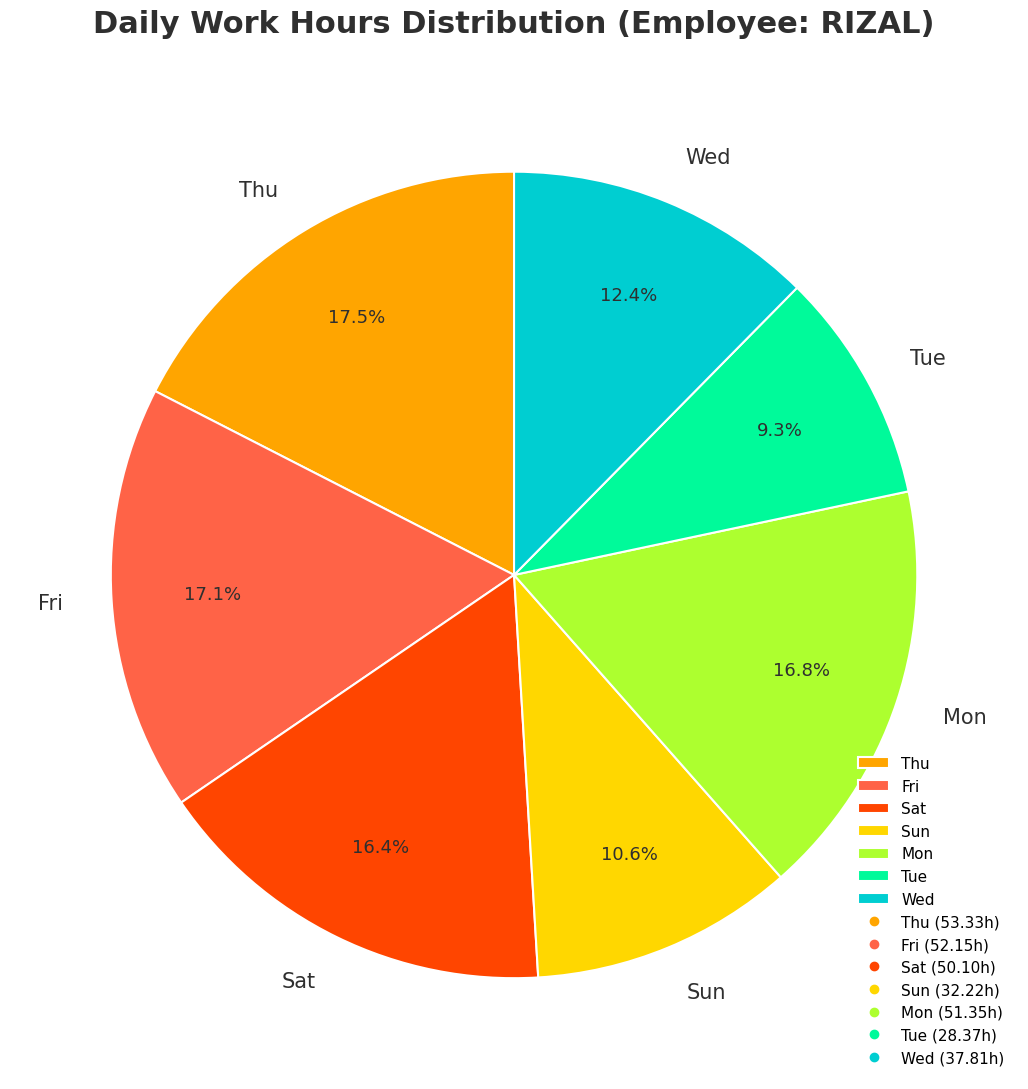

What is the ratio of the value at Mon to the value at Sun?

1.6